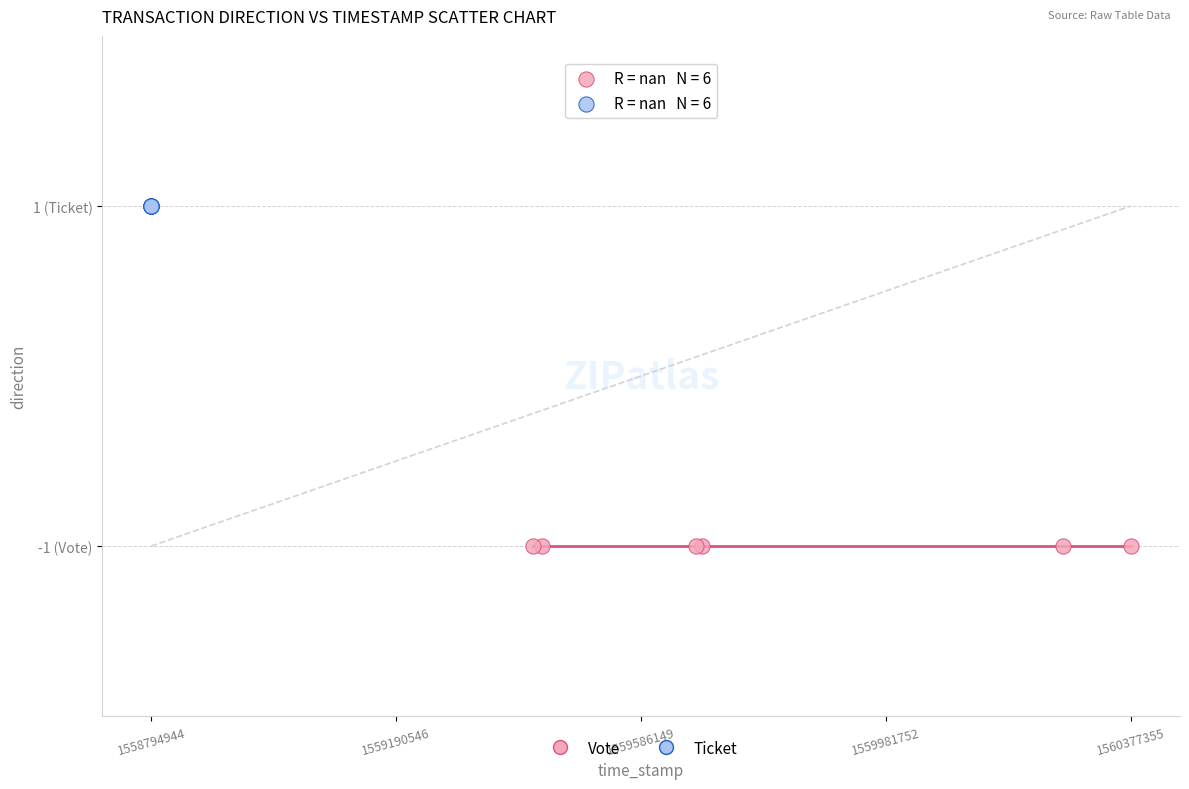

Which series contains the highest Y value?

Ticket